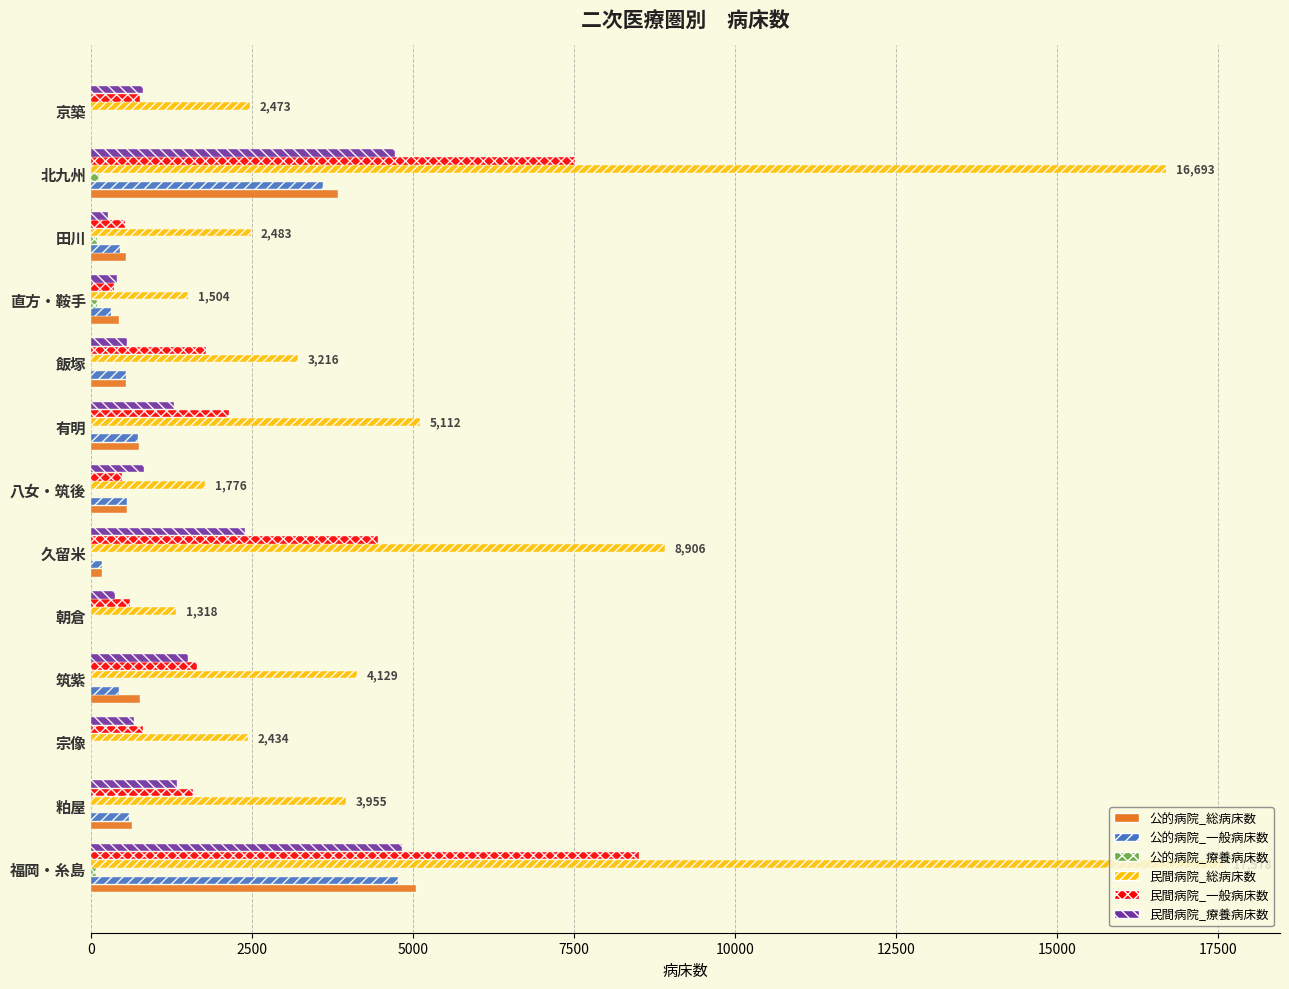

The 民間病院_総病床数 series shows 3408 at 京築. True or false?

False